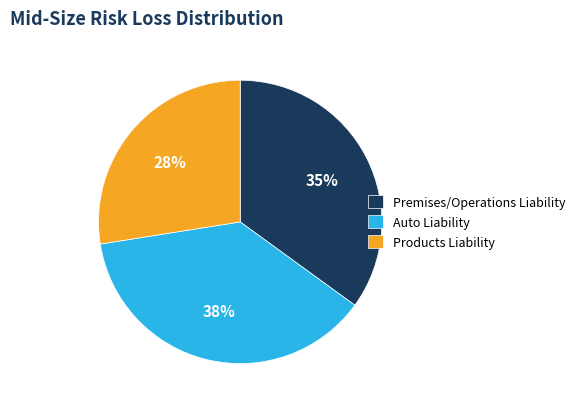

Is there any slice that represents more than half of the pie?

No